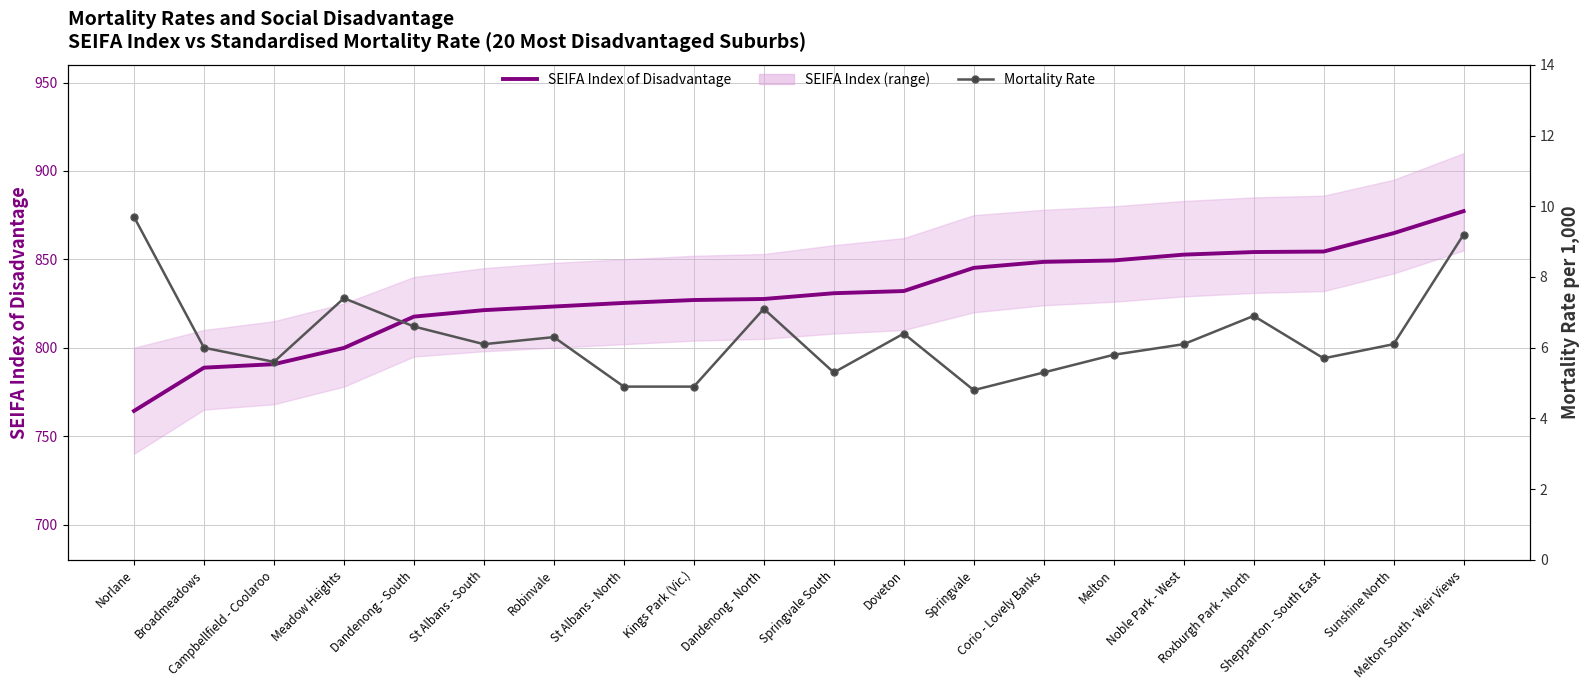

Rank the series by their maximum value, from highest to lowest.

SEIFA Index of Disadvantage, Mortality Rate